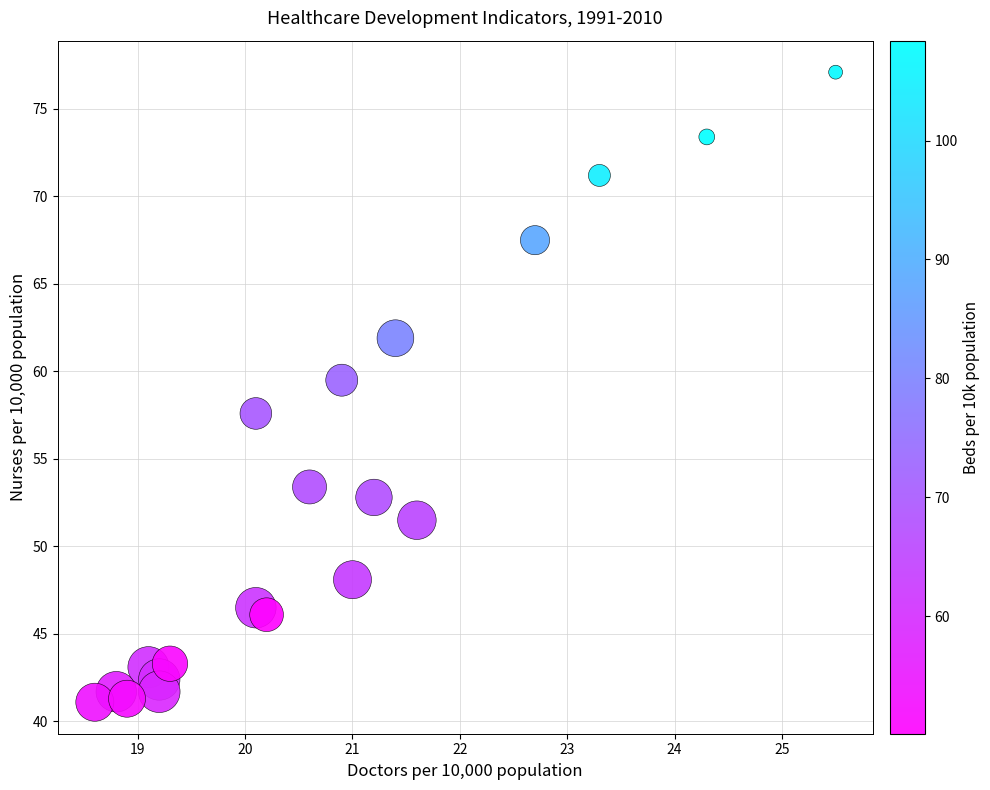

What Y value in the scatter plot is closest to 59?

59.5